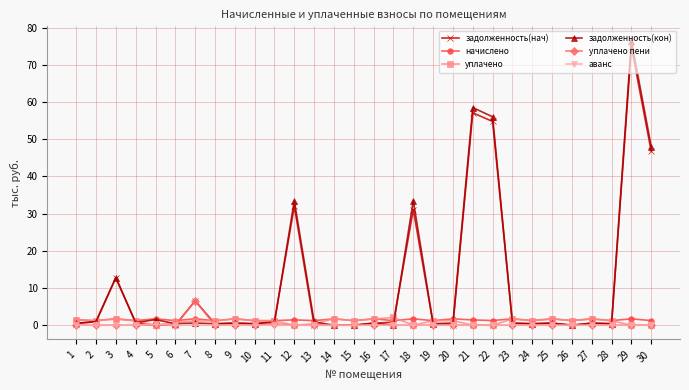

Which category has the highest value across all series?

29